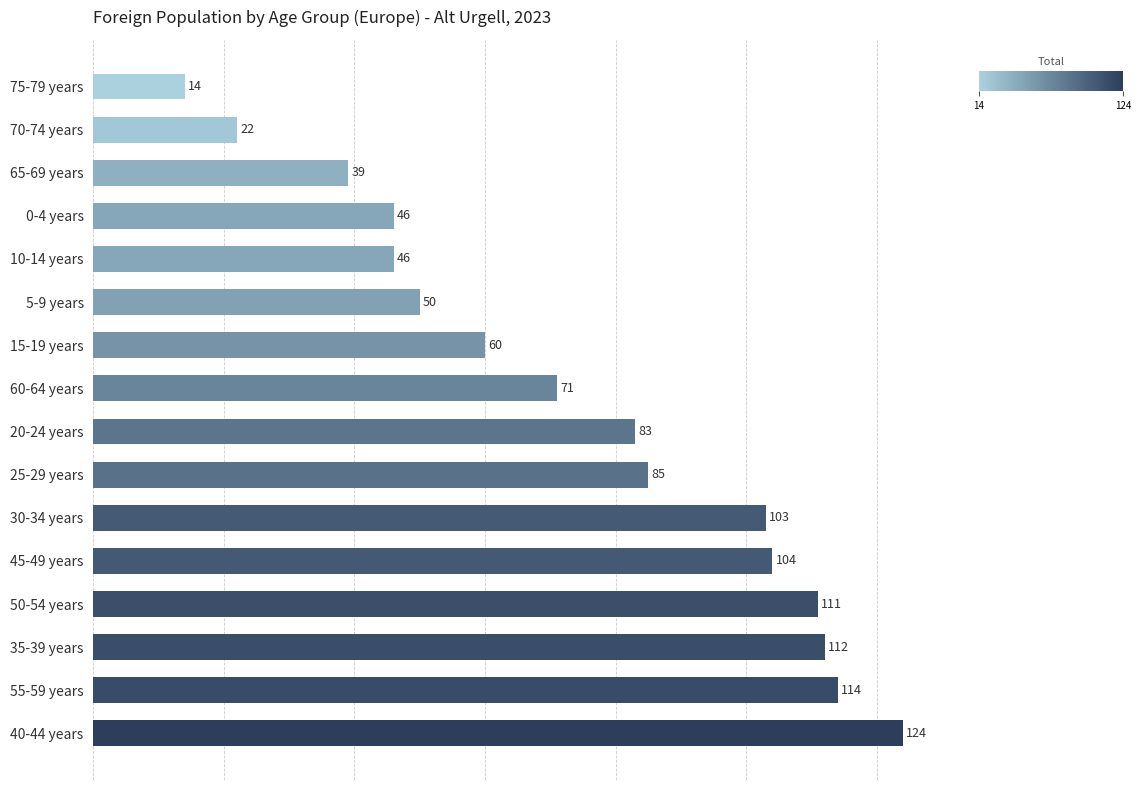

What is the difference between the second highest and second lowest values?

92